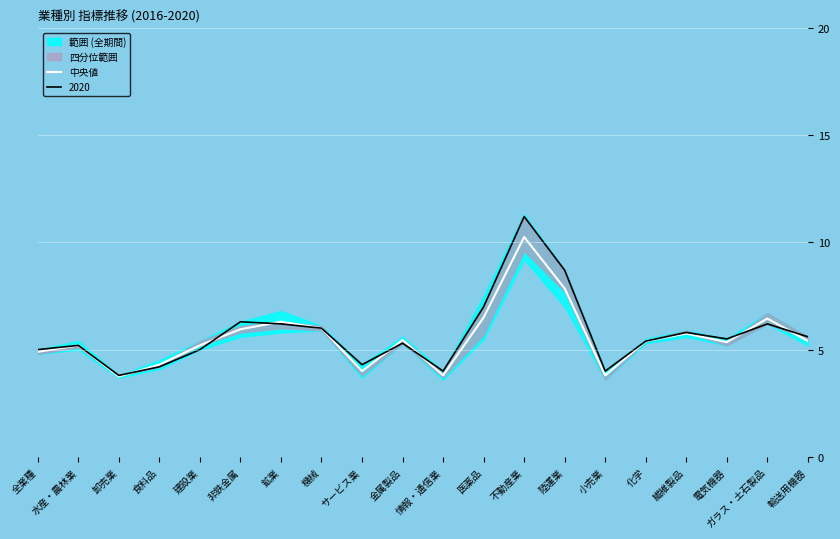

Rank the categories by value from lowest to highest.

卸売業, 情報・通信業, 小売業, サービス業, 食料品, 全業種, 水産・農林業, 建設業, 電気機器, 化学, 輸送用機器, 金属製品, 繊維製品, 非鉄金属, 機械, 鉱業, ガラス・土石製品, 医薬品, 陸運業, 不動産業